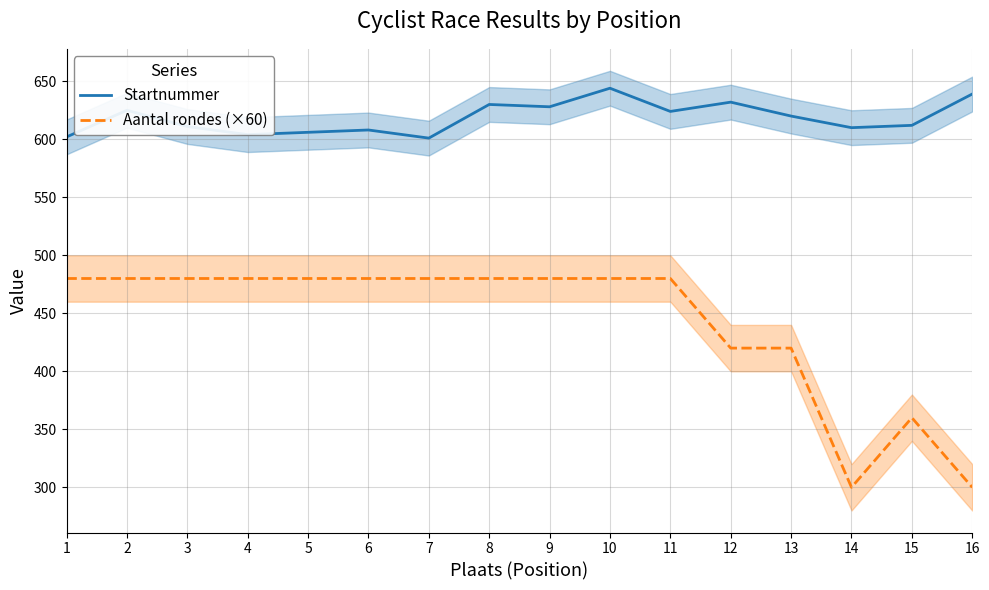

In Aantal rondes (×60), how many points are higher than both neighbors (excluding endpoints)?

1